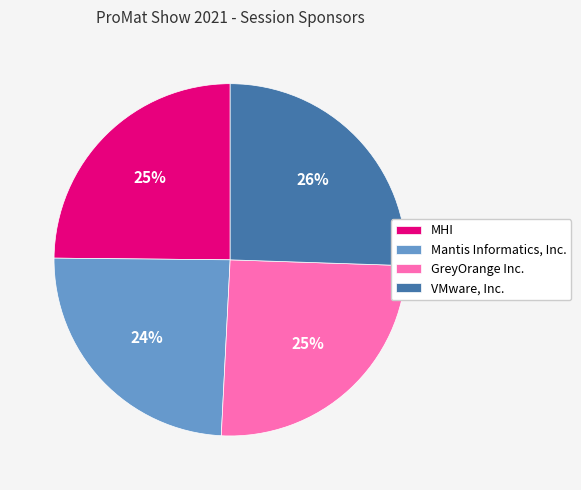

Is the sum of GreyOrange Inc. and Mantis Informatics, Inc. greater than half?

No